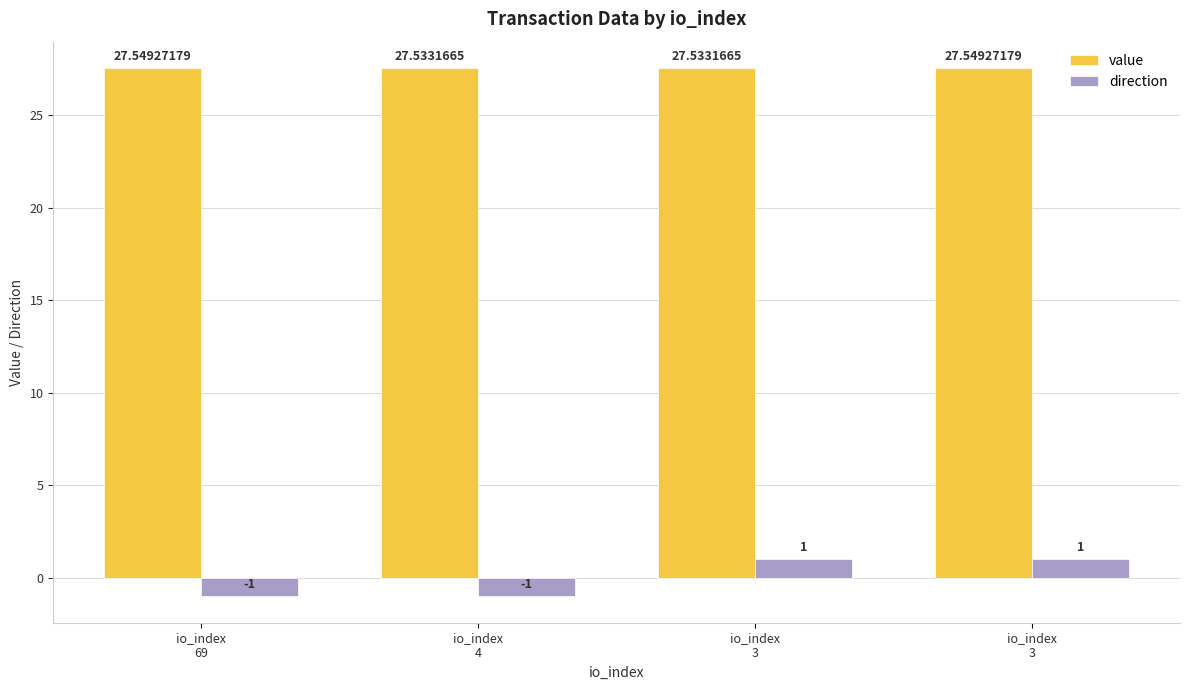

Does the chart contain stacked bars?

No